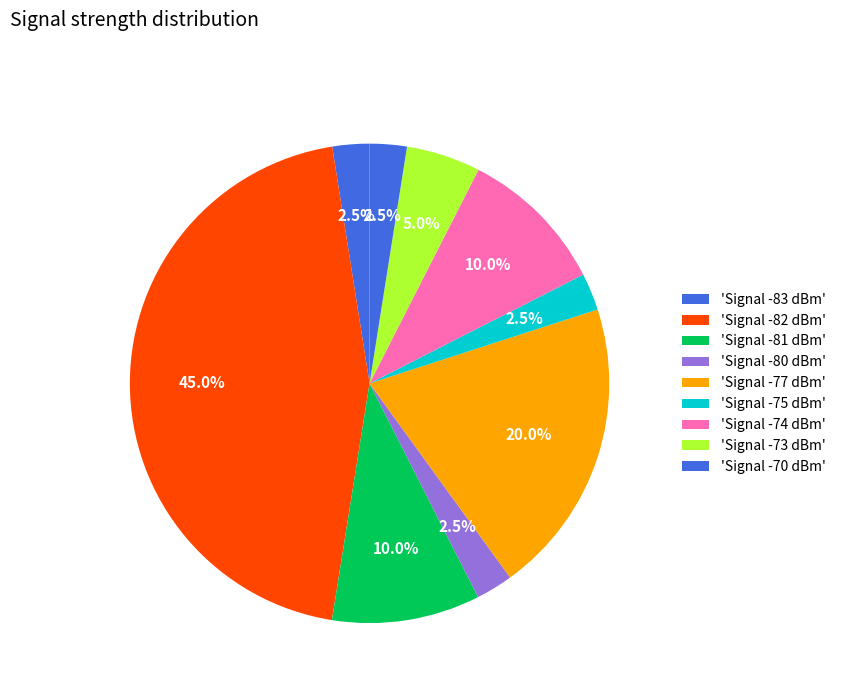

How many segments does this pie chart have?

9